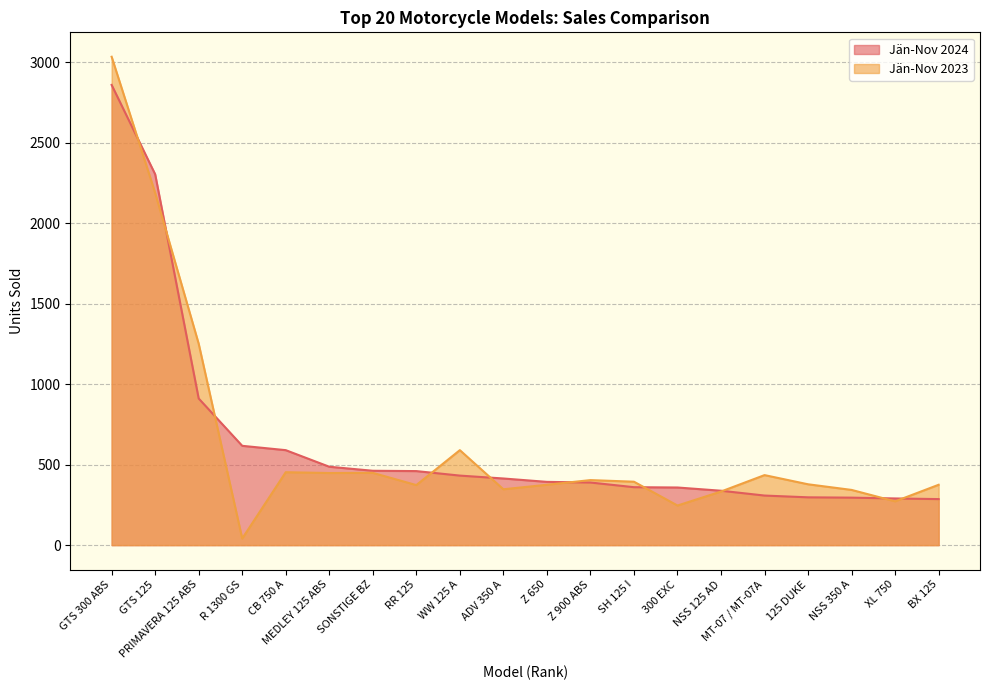

Reading left to right, transcribe all the data shown in this chart.

Jän-Nov 2024: 2859	2304	911	617	590	487	462	460	432	414	393	389	360	358	338	308	297	295	290	286
Jän-Nov 2023: 3034	2188	1251	41	453	448	449	373	590	347	375	404	394	246	333	435	378	343	272	375